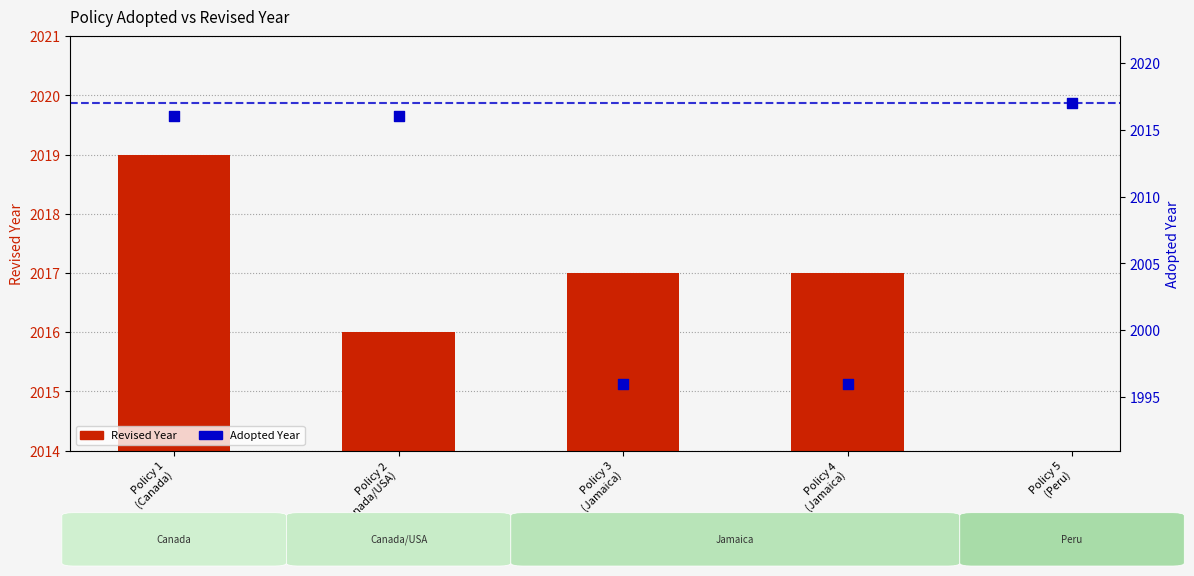

What are all the series names shown in the legend?

Revised Year, Adopted Year